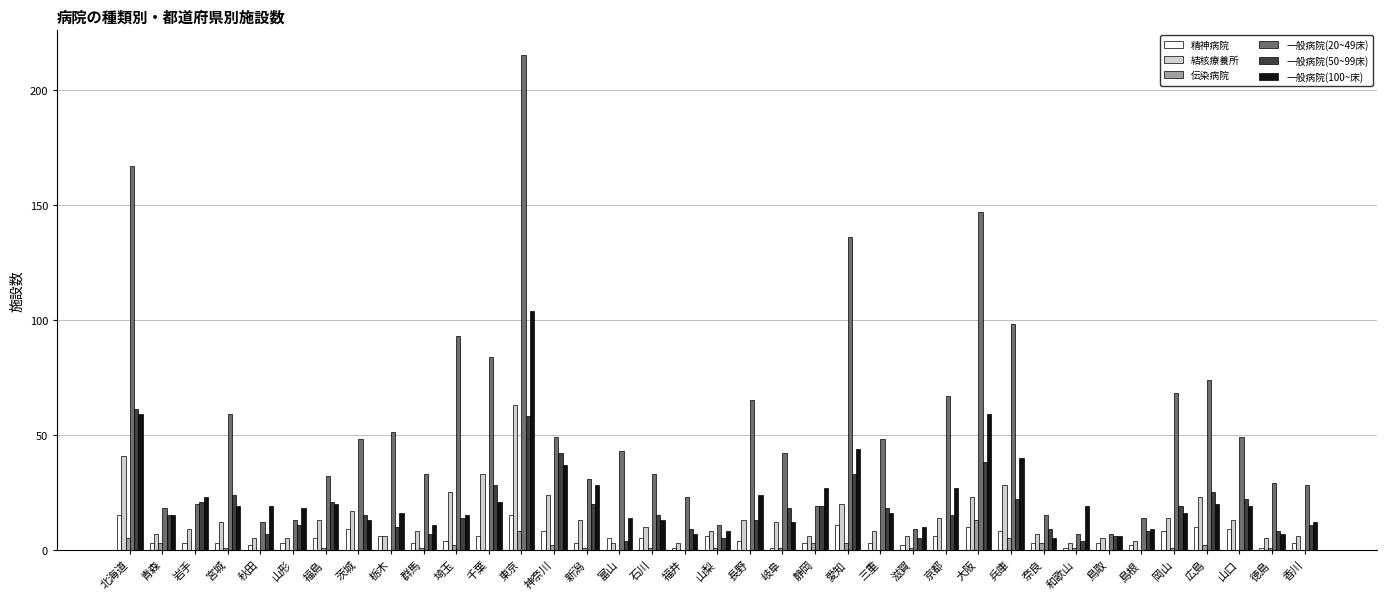

What are all the series names shown in the legend?

精神病院, 結核療養所, 伝染病院, 一般病院(20~49床), 一般病院(50~99床), 一般病院(100~床)